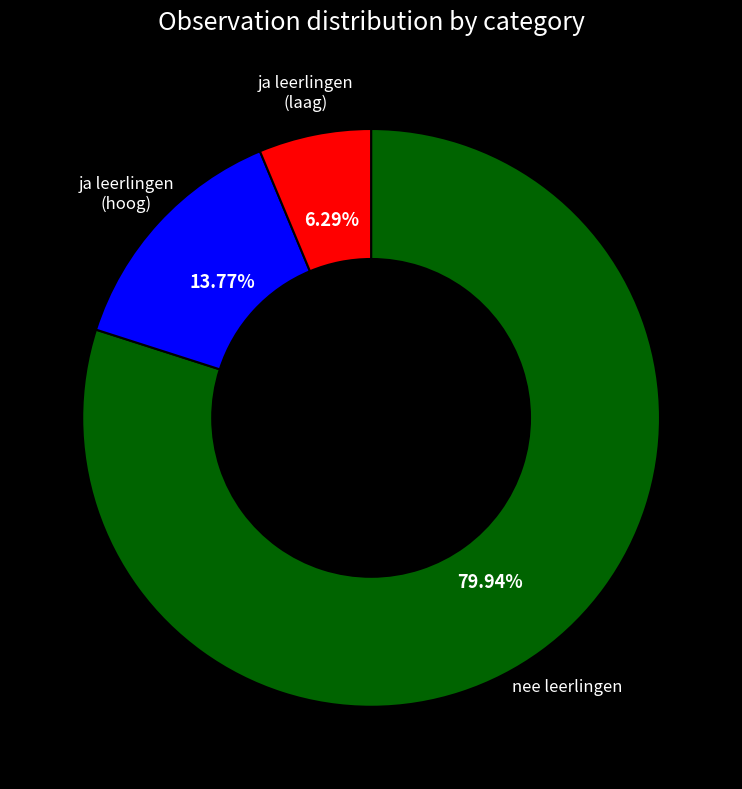

To the nearest percent, what is the average slice percentage?

33%